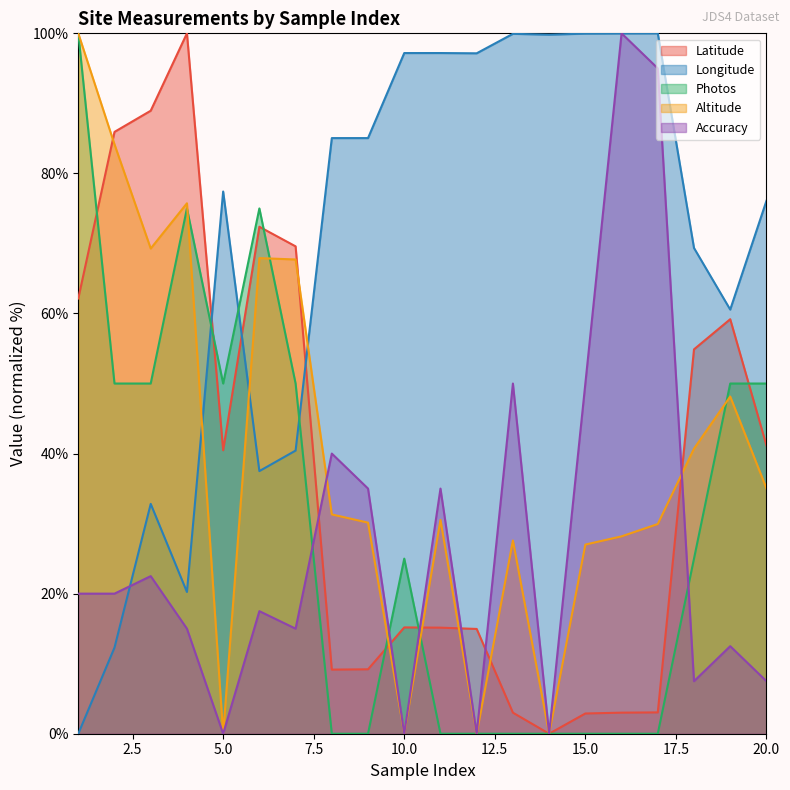

How many lines are shown in the chart?

5